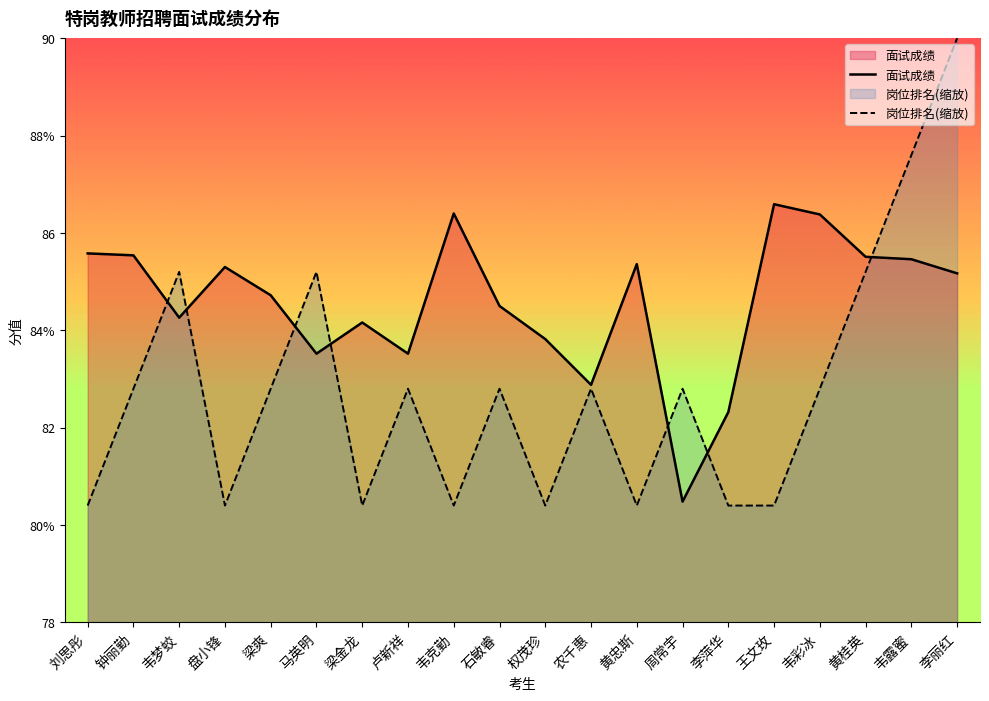

The value of 岗位排名(缩放) at 权茂珍 is 33.7. True or false?

False